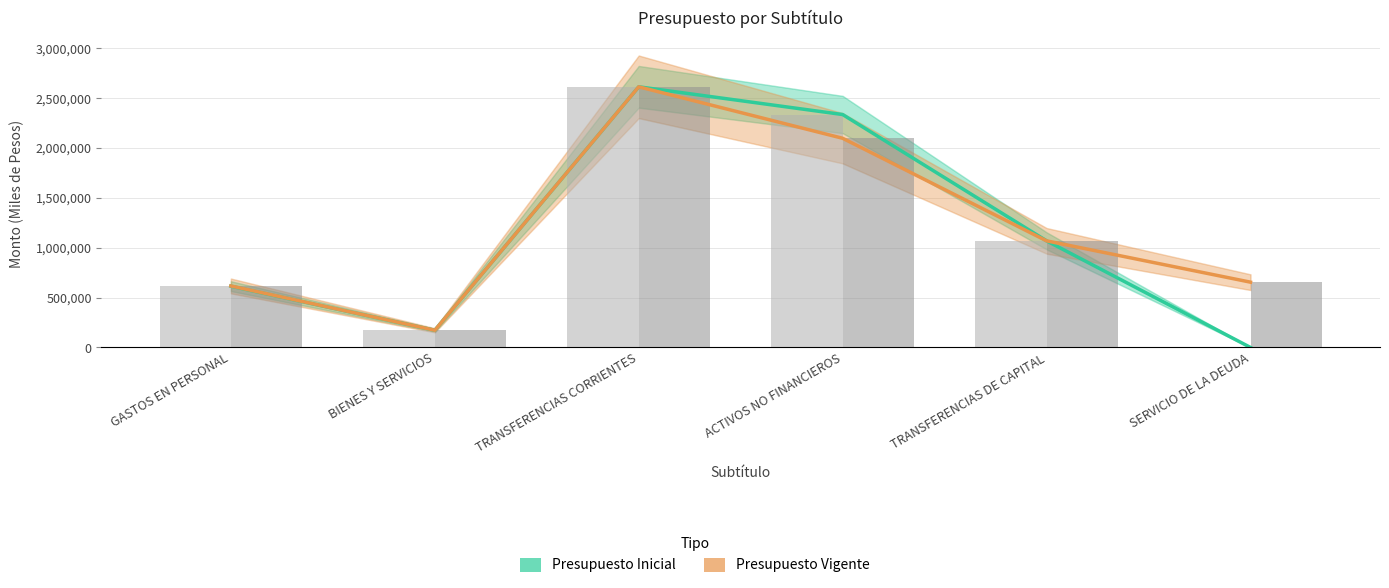

What is the difference between the highest and lowest values at SERVICIO DE LA DEUDA?

654714